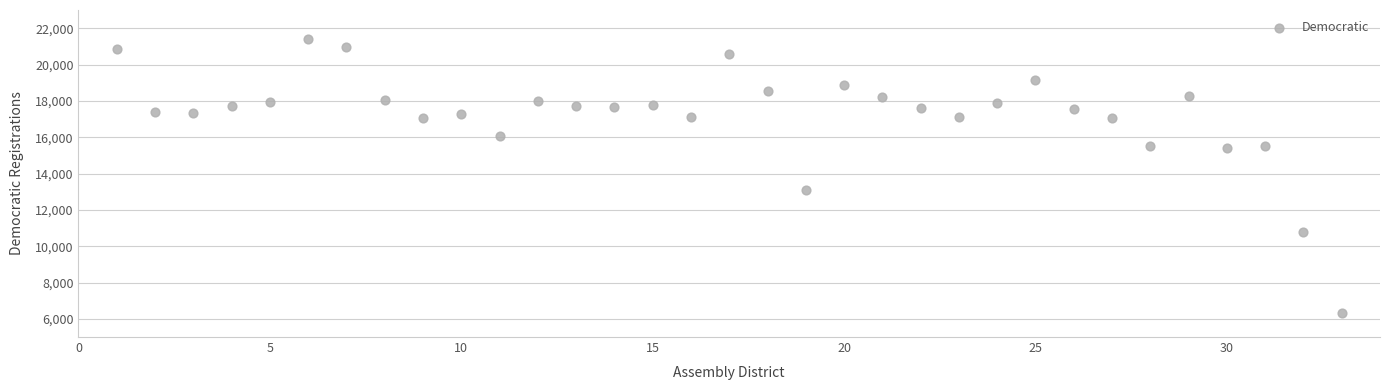

What Y value in the scatter plot is closest to 13872?

13102